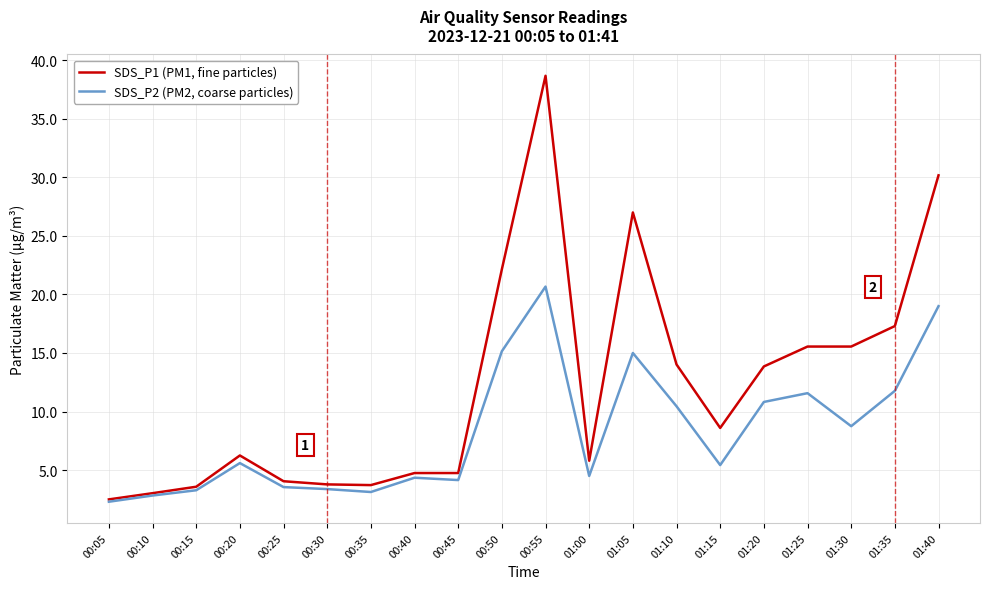

Which category has the highest value in the SDS_P2 (PM2, coarse particles) series?

00:55